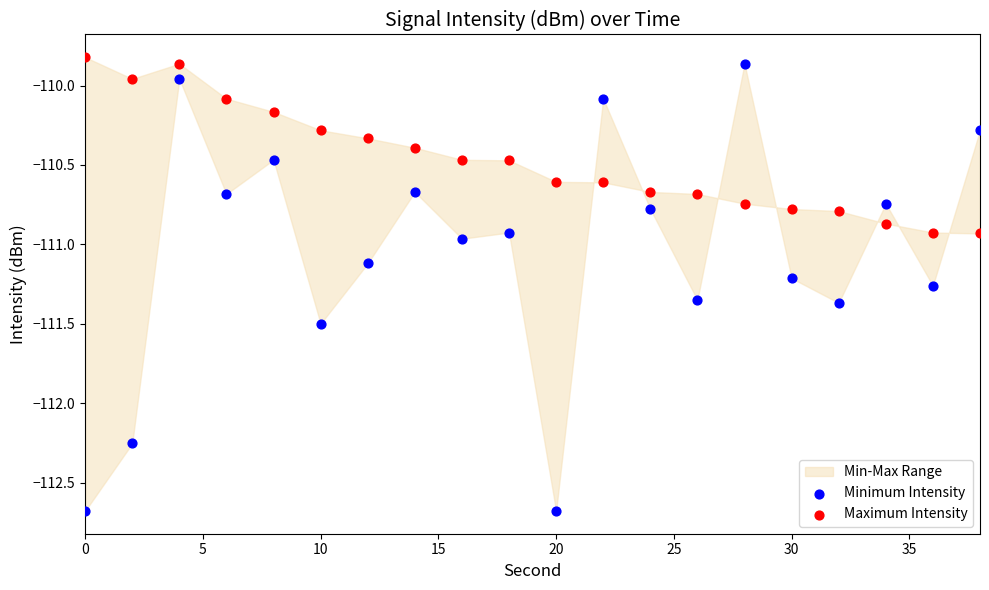

Which series has the widest spread of Y values?

Minimum Intensity